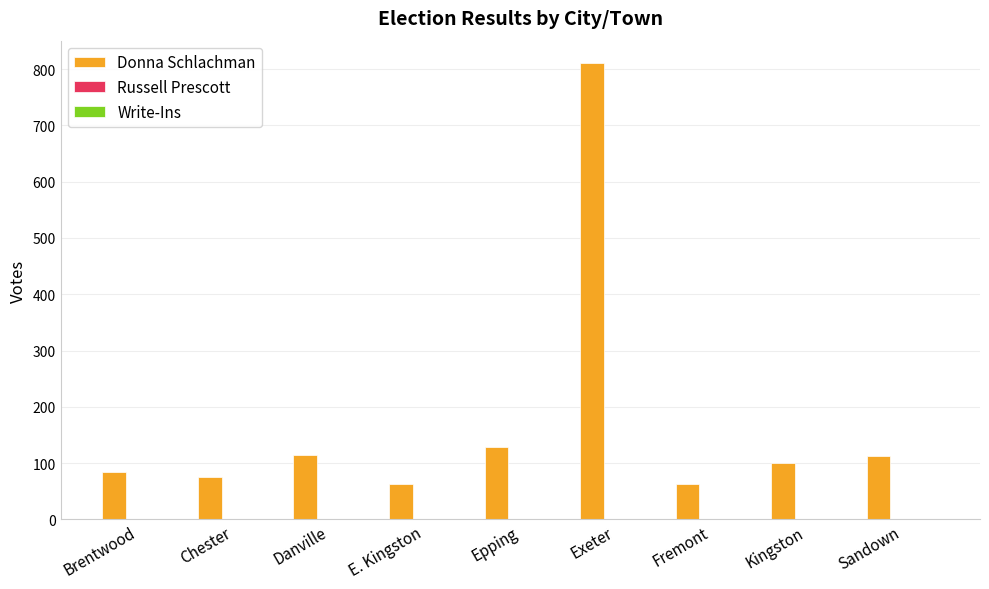

What is the spread (max minus min) of values at Exeter?

810